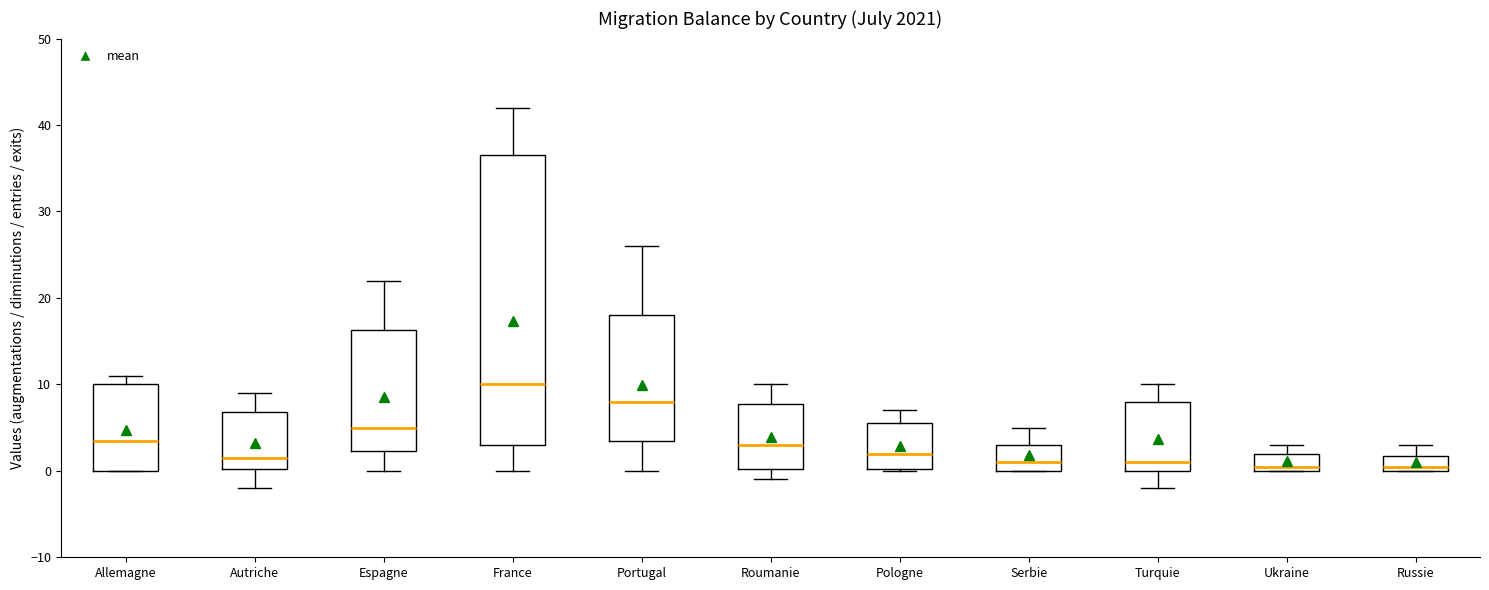

Where does the median line of the box for France sit on the y-axis? The values are not printed on the chart, so give them approximately, as read against the axis.

10